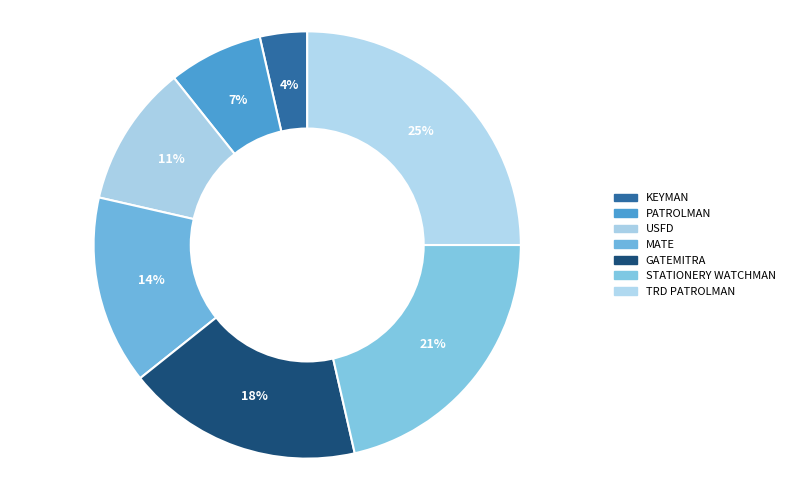

How many segments does this pie chart have?

7